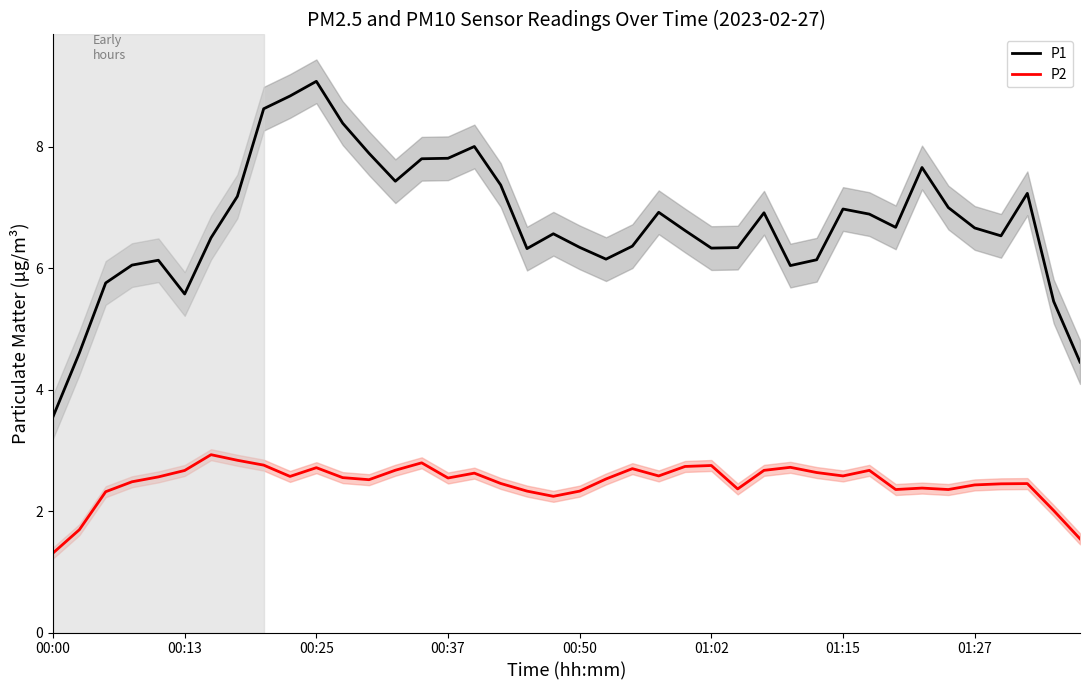

What is the minimum value shown in the chart?

1.3